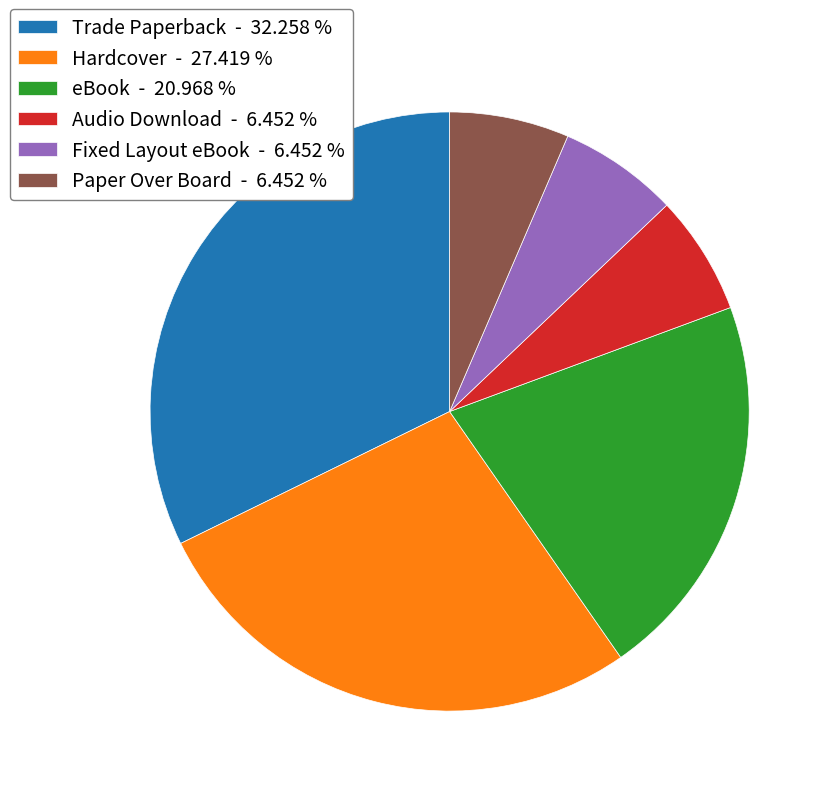

What is the ratio of the value at Fixed Layout eBook to the value at Trade Paperback?

0.2